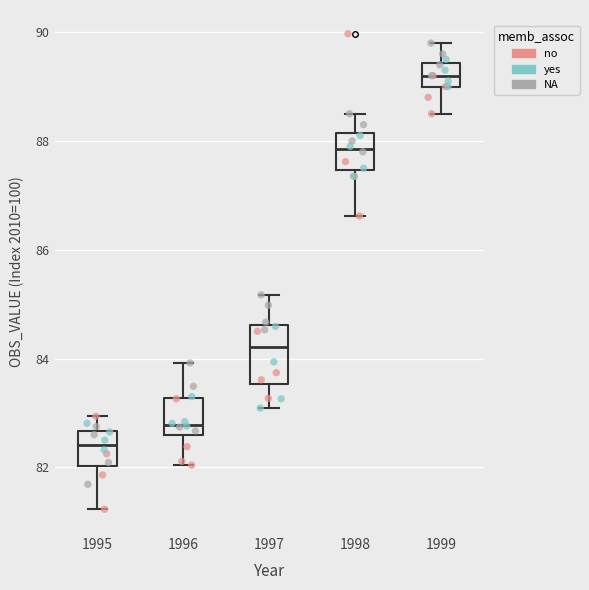

Comparing the boxes themselves (not the whiskers), which one is the tallest?

1997